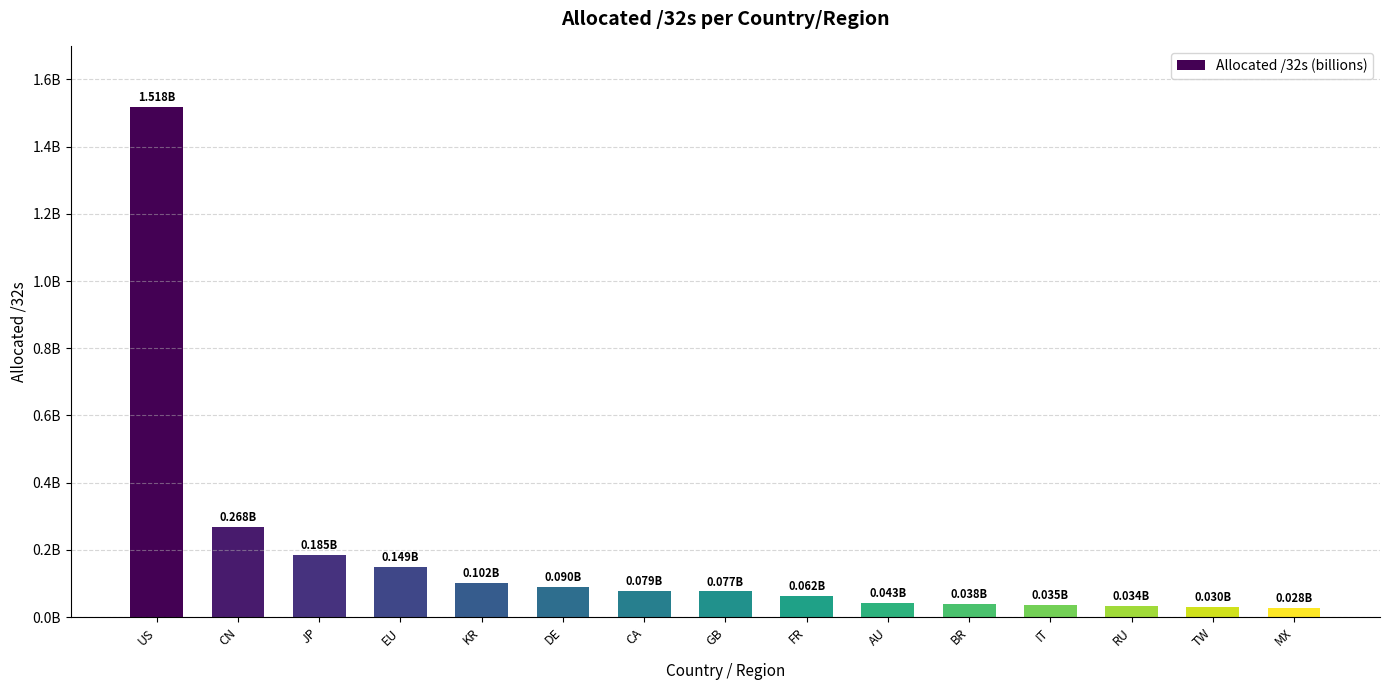

How many series are shown in this chart?

1